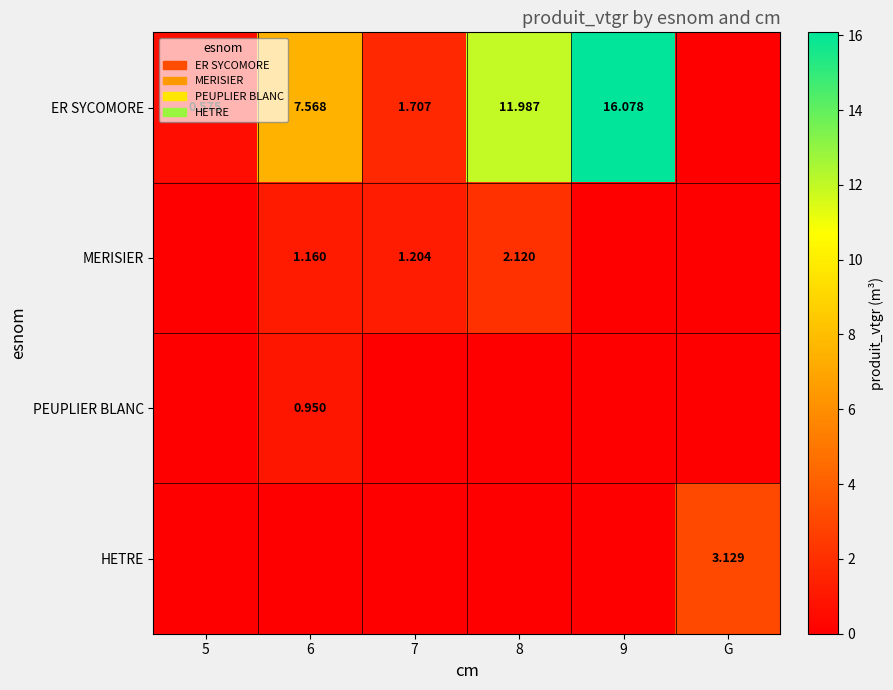

What is the greatest value displayed?

16.1